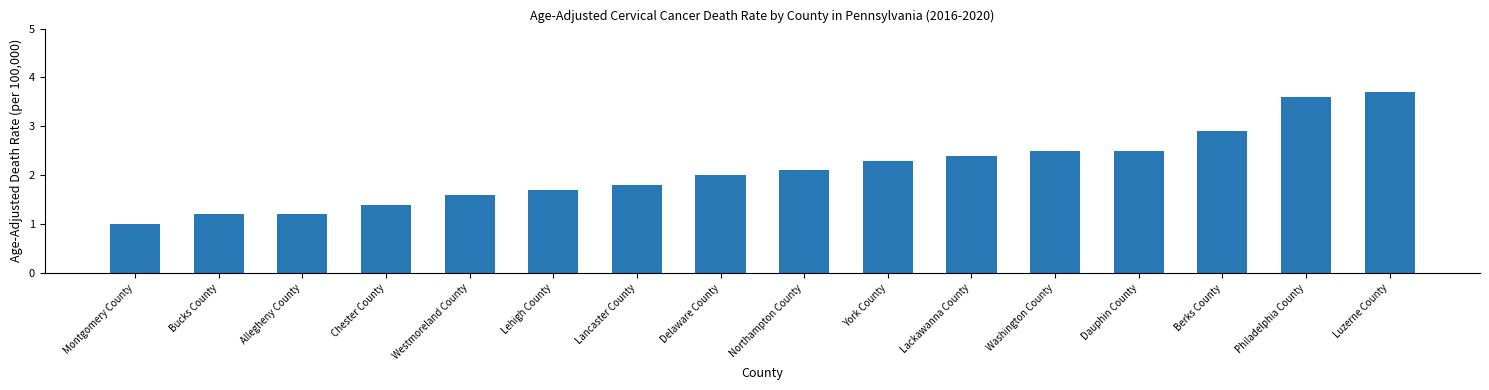

What is the difference between the maximum and minimum values?

2.7